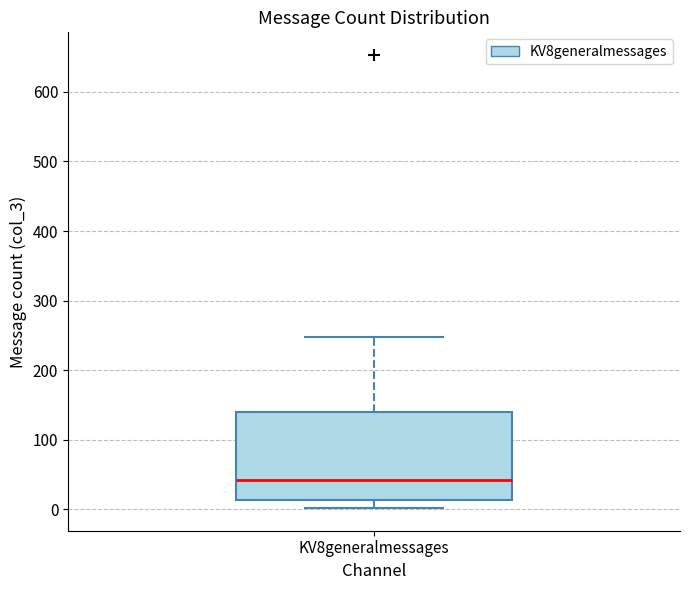

Where is the upper edge of the box for KV8generalmessages on the y-axis? The values are not printed on the chart, so give them approximately, as read against the axis.

140